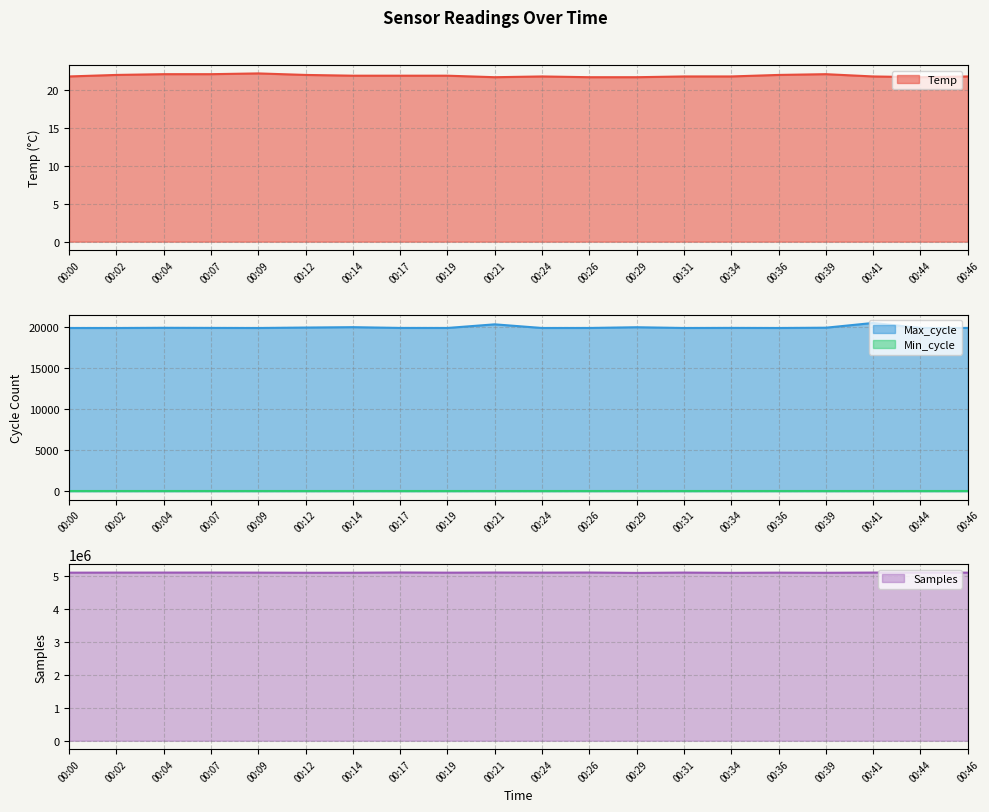

What is the difference between the second highest and second lowest values in the Samples series?

8918